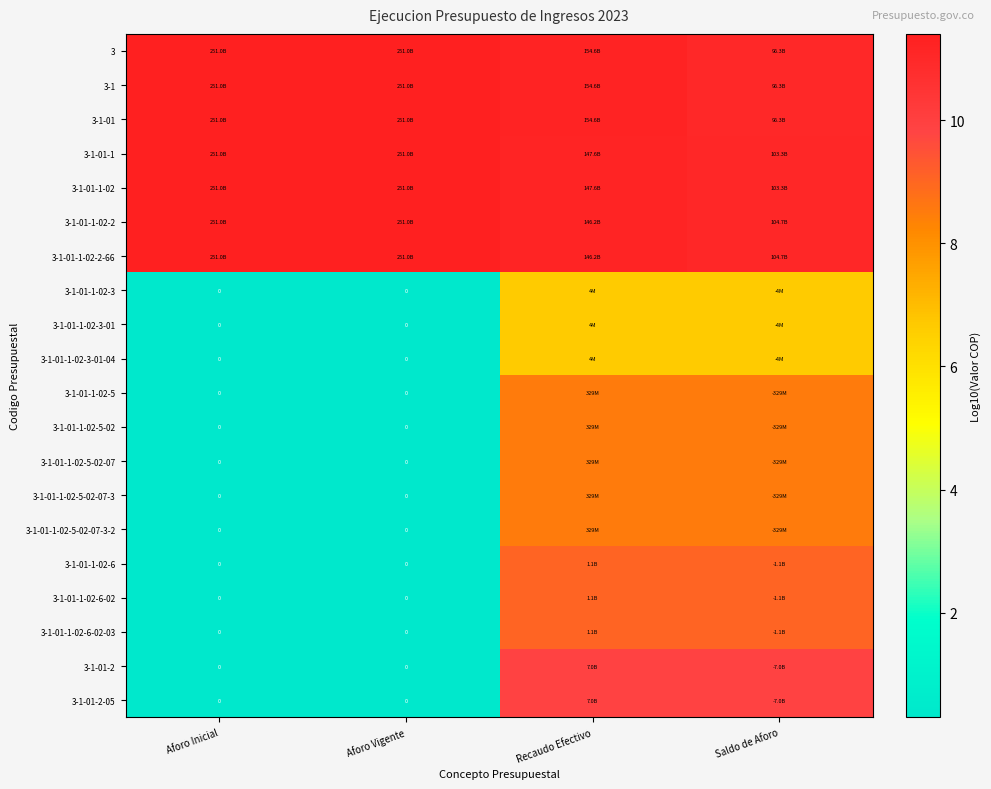

Where does the 3-1-01-1-02-5-02 series first go above 8?

Recaudo Efectivo